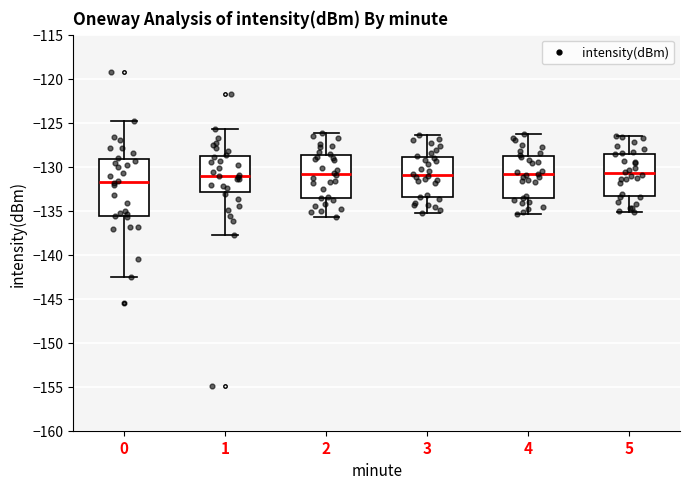

Comparing the boxes themselves (not the whiskers), which one is the tallest?

0